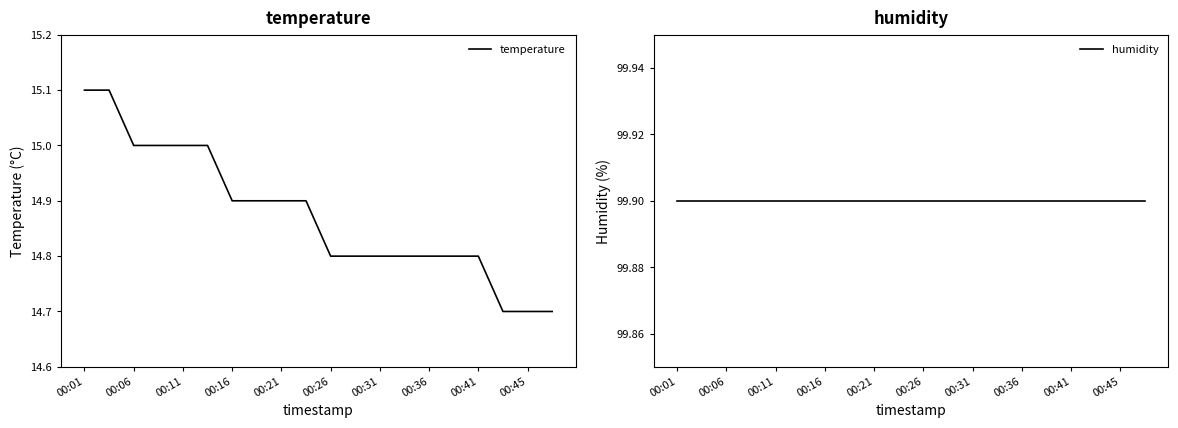

True or false: temperature and humidity cross at least once.

False